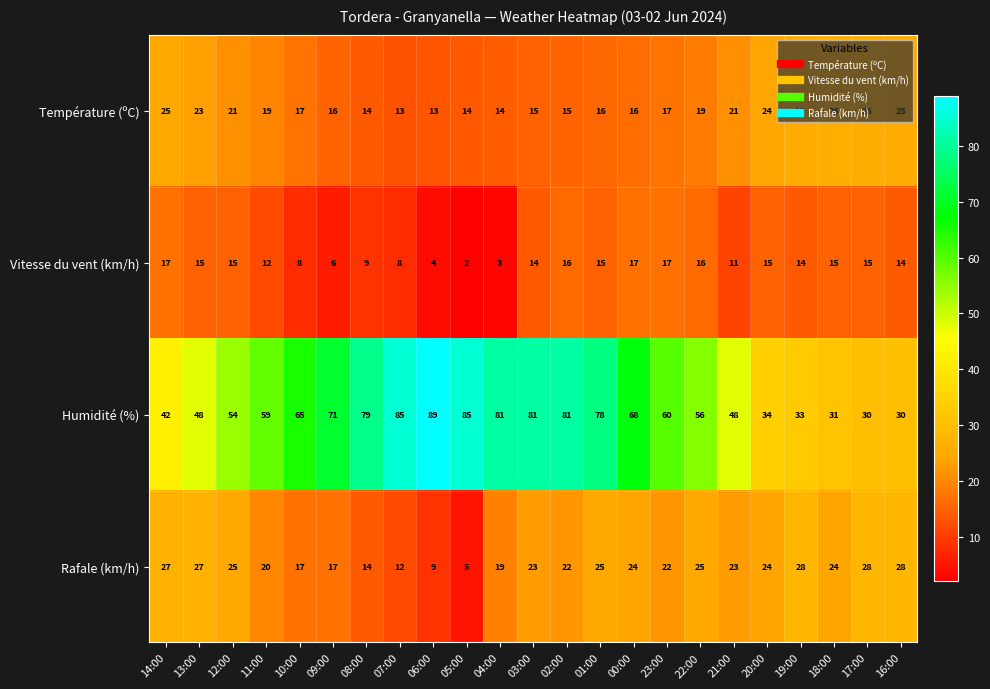

Which series has the widest spread of values?

Humidité (%)